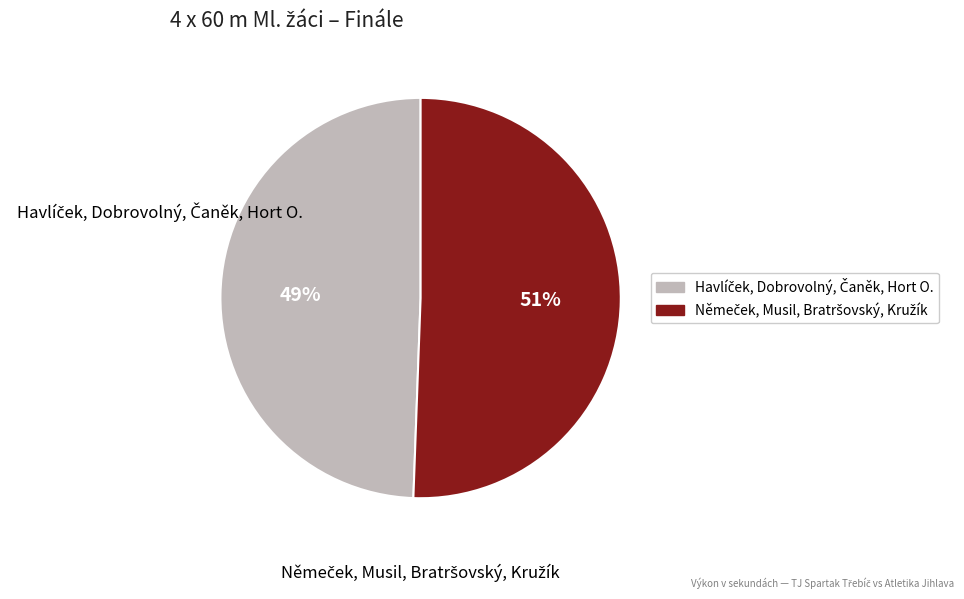

To the nearest percent, what is the average slice percentage?

50%